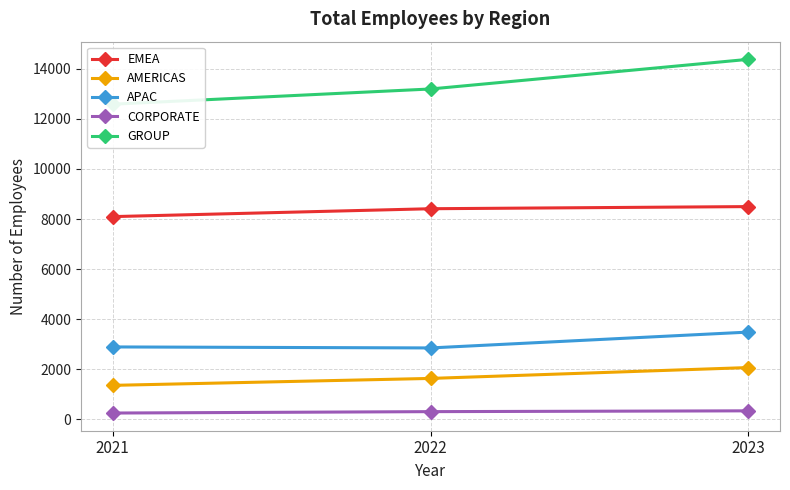

Which has a higher value, 2023 or 2021?

2023